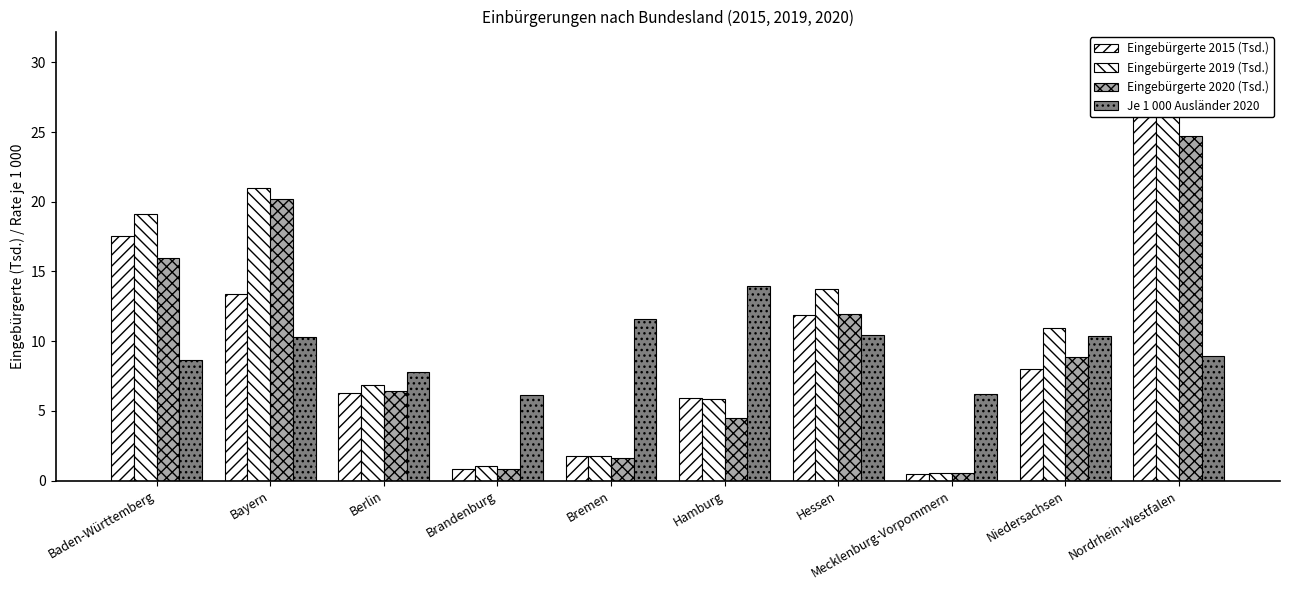

True or false: Eingebürgerte 2015 (Tsd.) has a value of 8.1 at Baden-Württemberg.

False